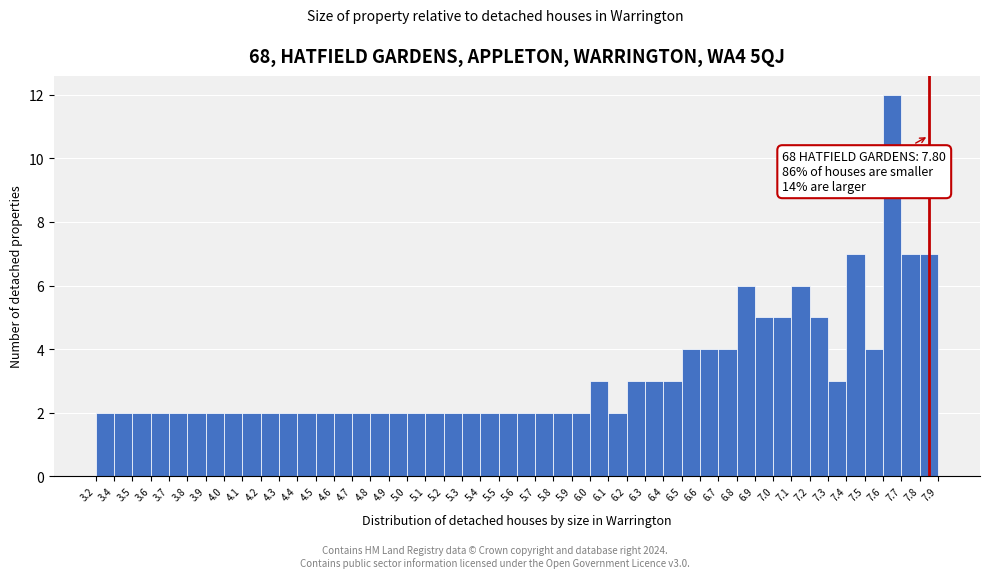

Over which range of the x-axis is the bar tallest?

7.6 to 7.7